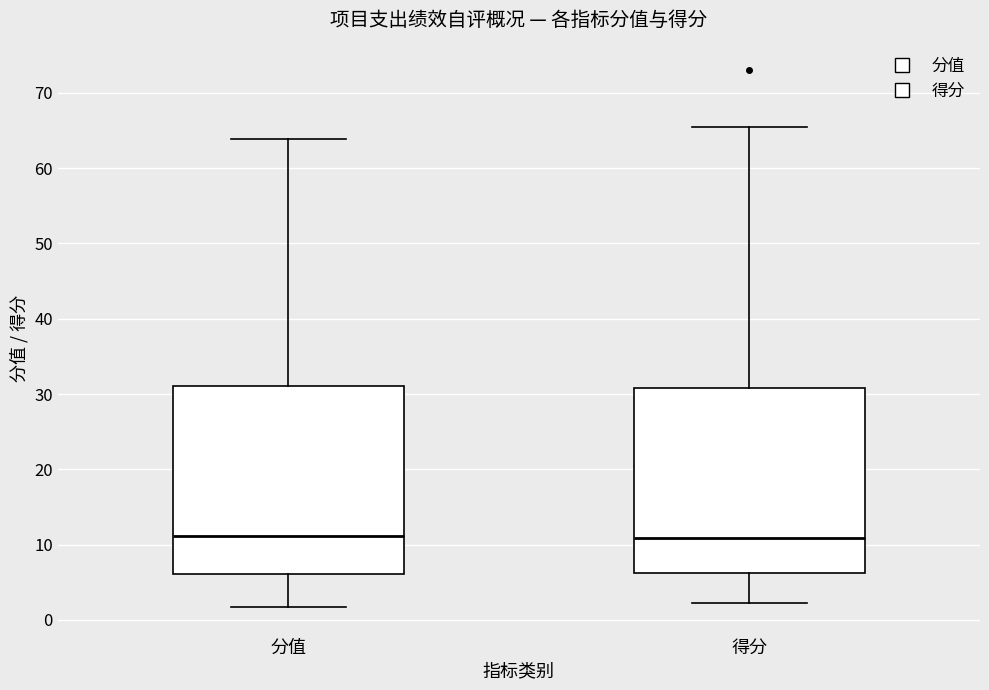

Reading left to right, transcribe this box plot: for each box, give where its median line is, the range the box spans, and where its two whiskers end, as read against the y-axis. The values are not printed on the chart, so give them approximately, as read against the axis.

分值: median 11, box 6 to 31, whiskers 2 to 64
得分: median 11, box 6 to 31, whiskers 2 to 65